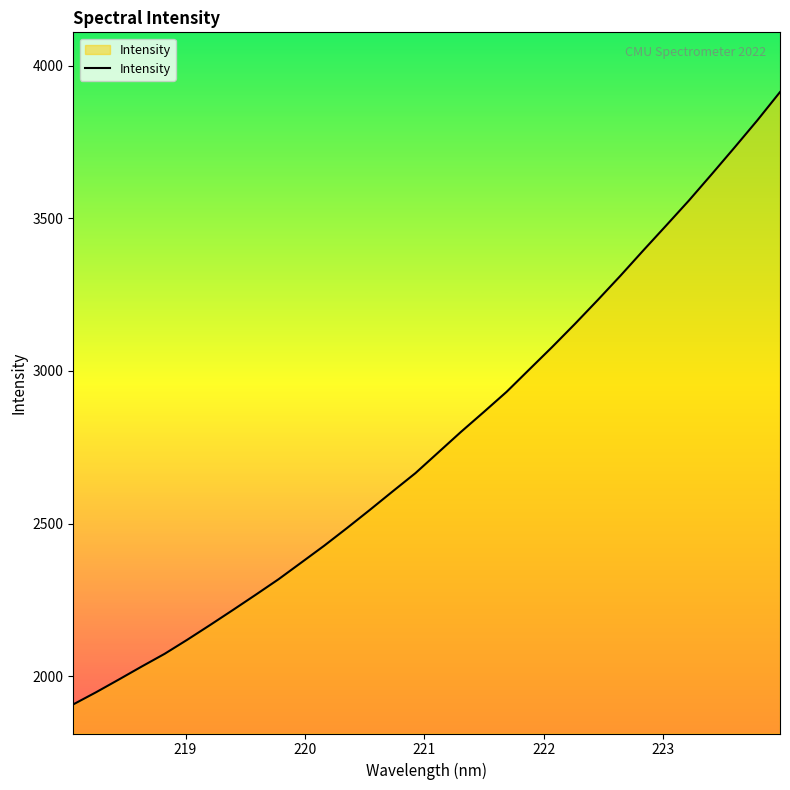

How many series are shown in this chart?

1